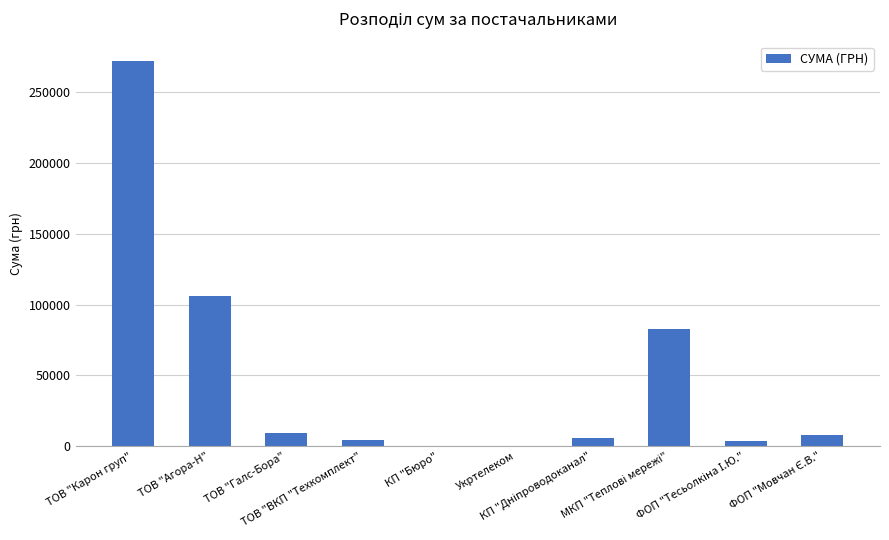

What is the sum of all values?

492818.9